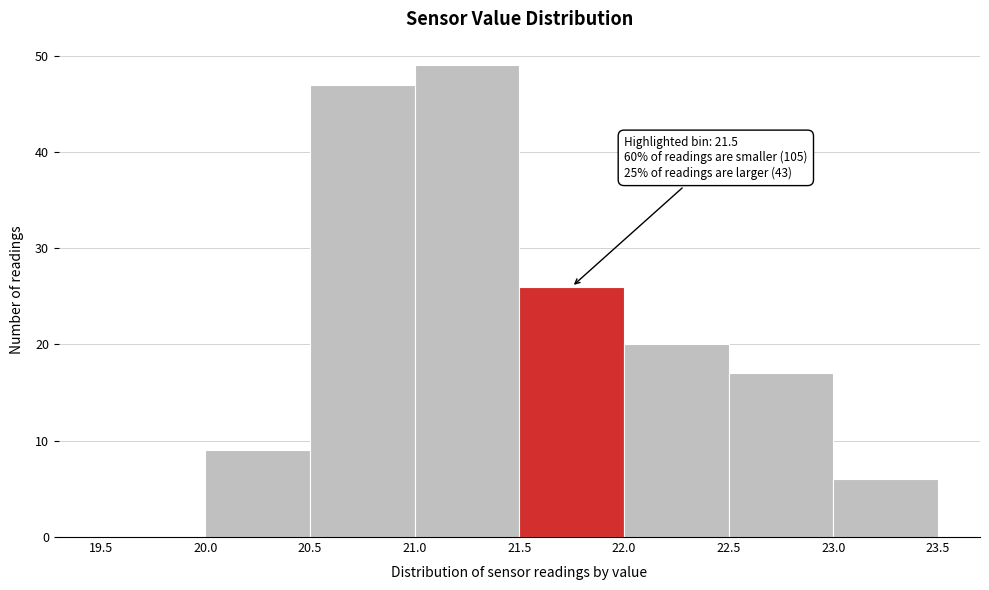

Which range on the x-axis has the tallest bar?

21.0 to 21.5